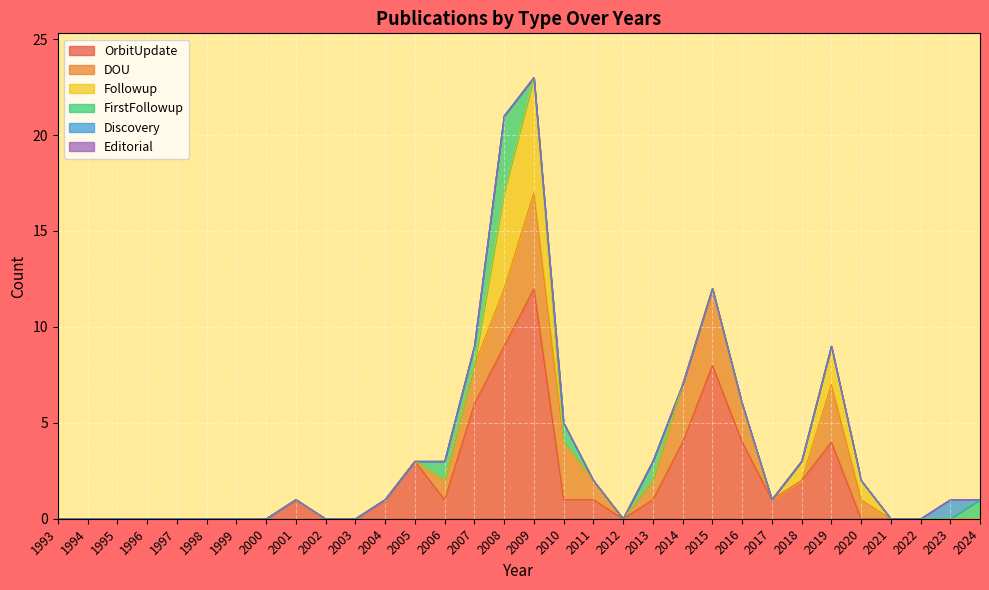

What are all the series names shown in the legend?

OrbitUpdate, DOU, Followup, FirstFollowup, Discovery, Editorial